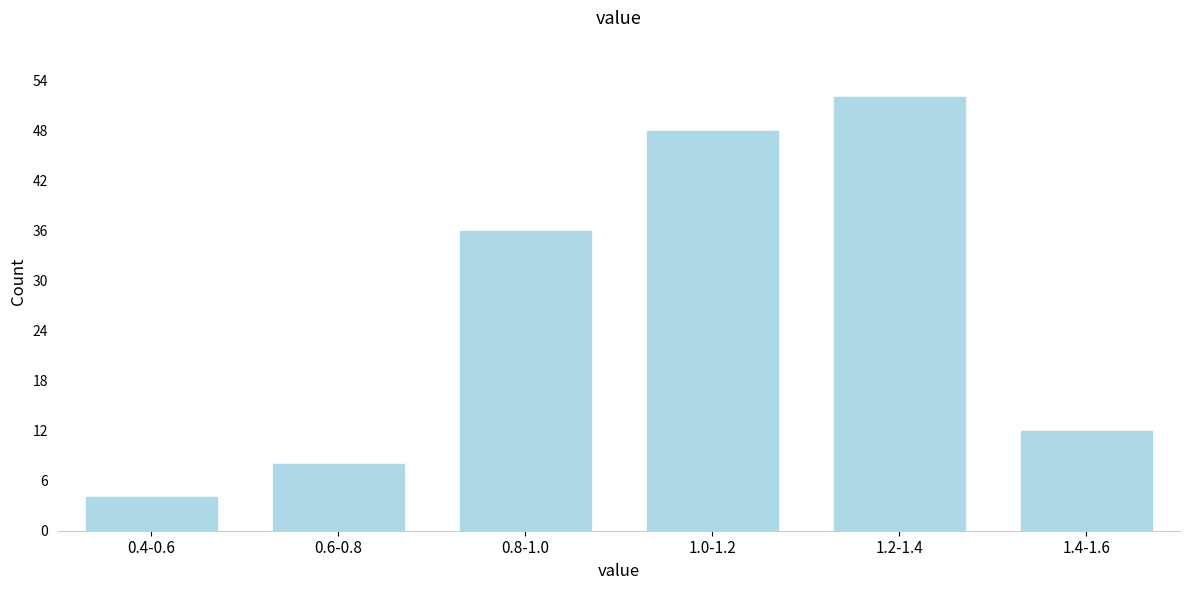

Reading left to right, extract all data points from this chart.

4	8	36	48	52	12